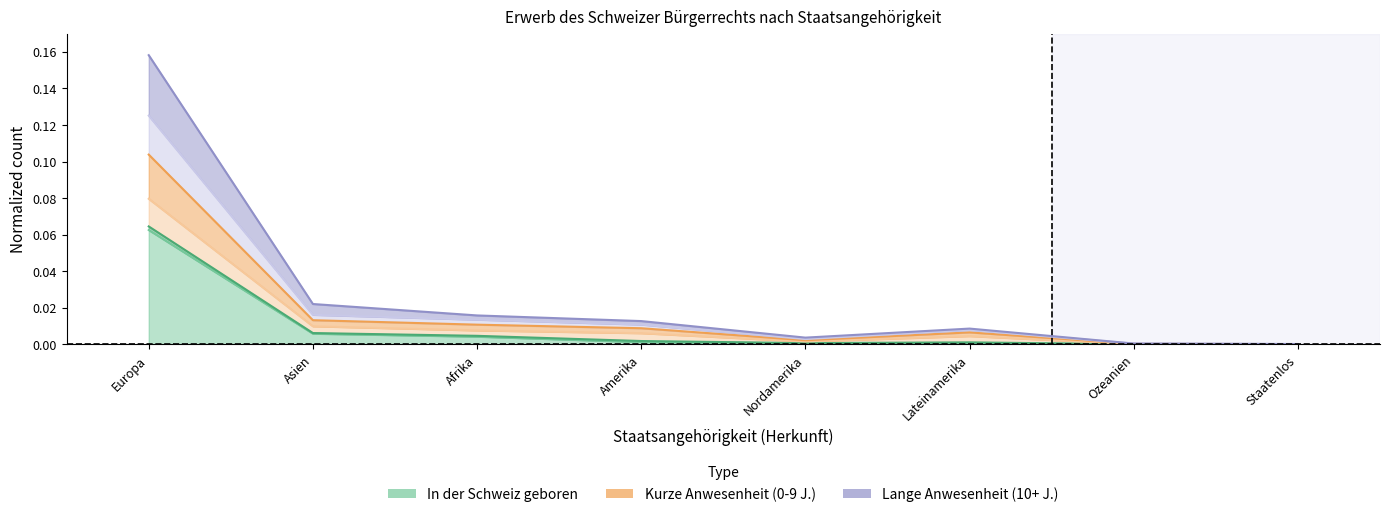

What is the label of the 8th point from the right?

Europa